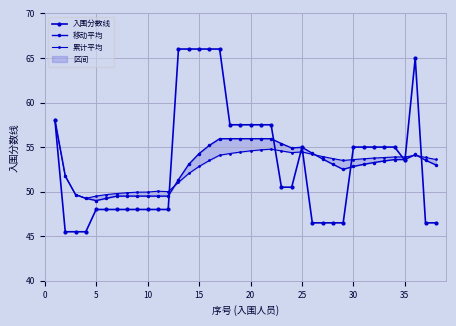

The value of 移动平均 at 40 is 73.3. True or false?

False